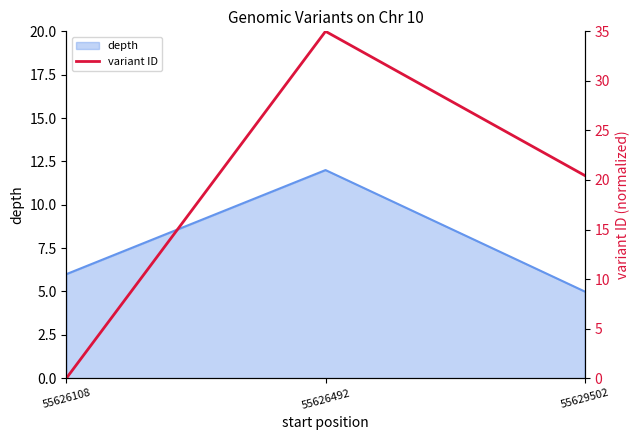

The value at 55626492 is 14.5. True or false?

False